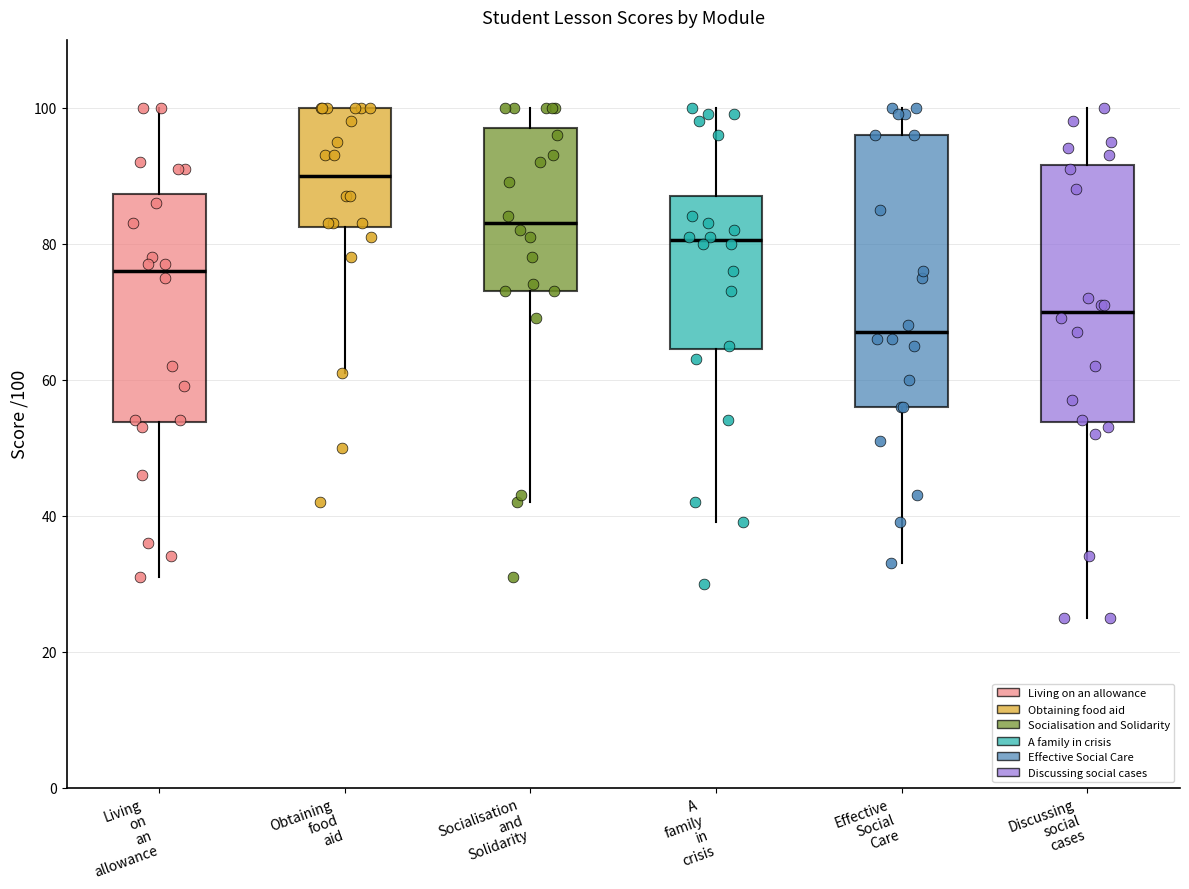

Which box has the highest median line?

Obtaining food aid